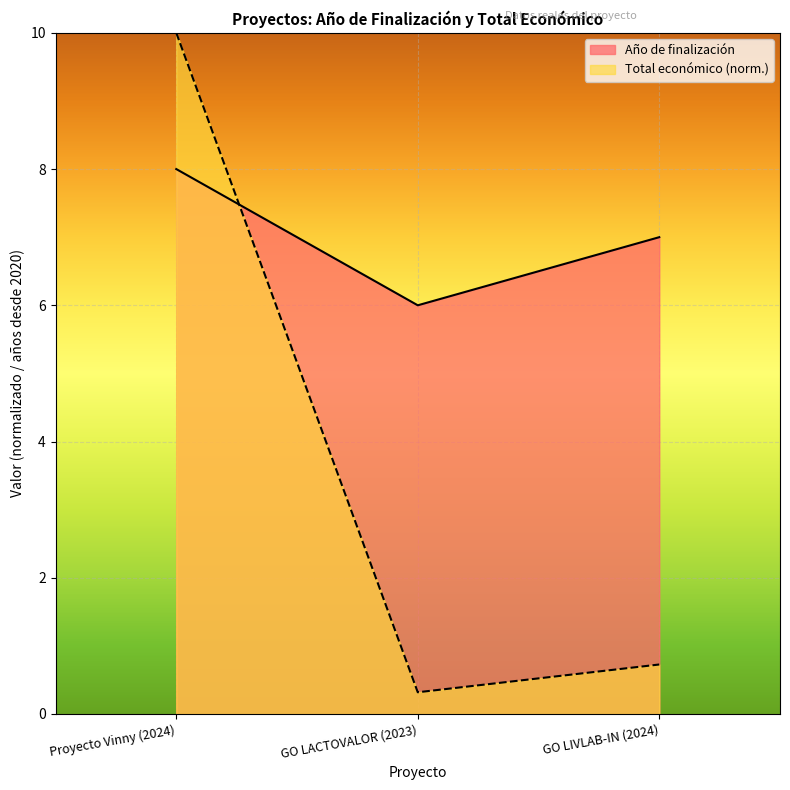

The value of Año de finalización at Proyecto Vinny (2024) is 11.8. True or false?

False